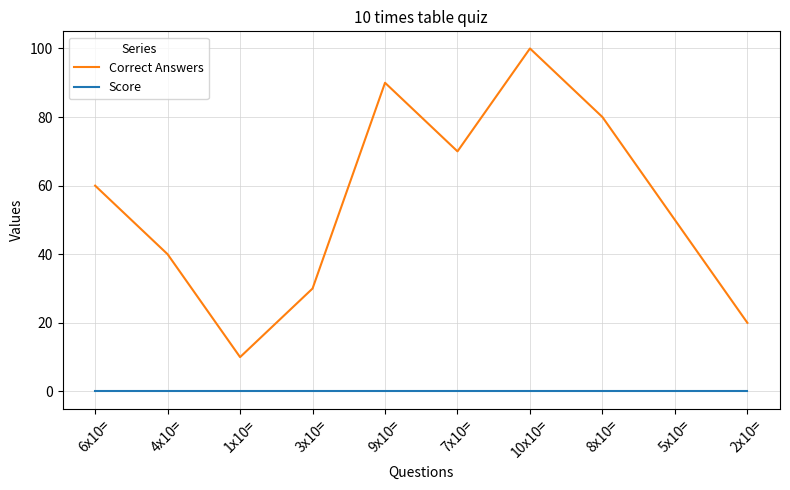

Reading left to right, extract all data points from this chart.

Correct Answers: 6x10==60	4x10==40	1x10==10	3x10==30	9x10==90	7x10==70	10x10==100	8x10==80	5x10==50	2x10==20
Score: 6x10==0	4x10==0	1x10==0	3x10==0	9x10==0	7x10==0	10x10==0	8x10==0	5x10==0	2x10==0